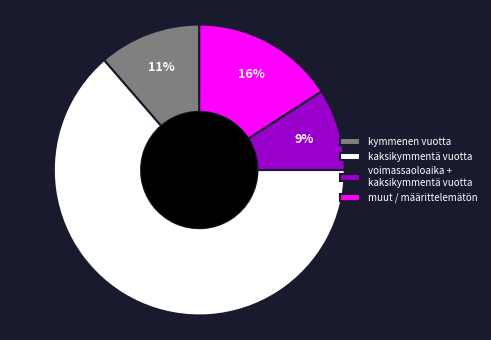

Count the number of slices in the pie.

4